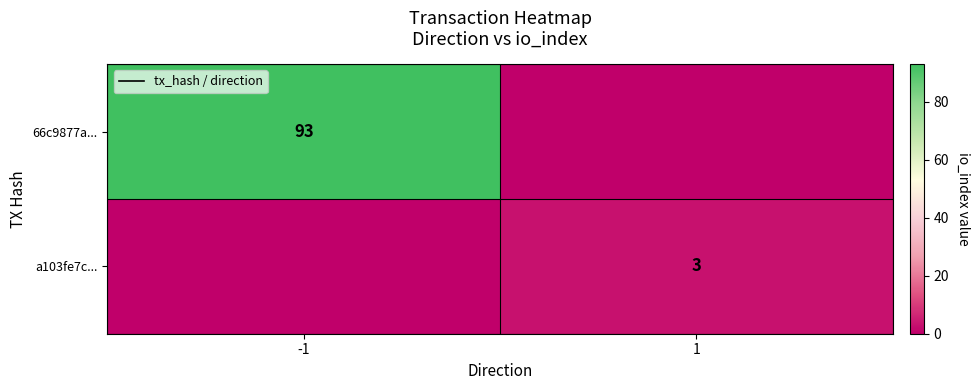

The 66c9877a... series shows 162 at -1. True or false?

False